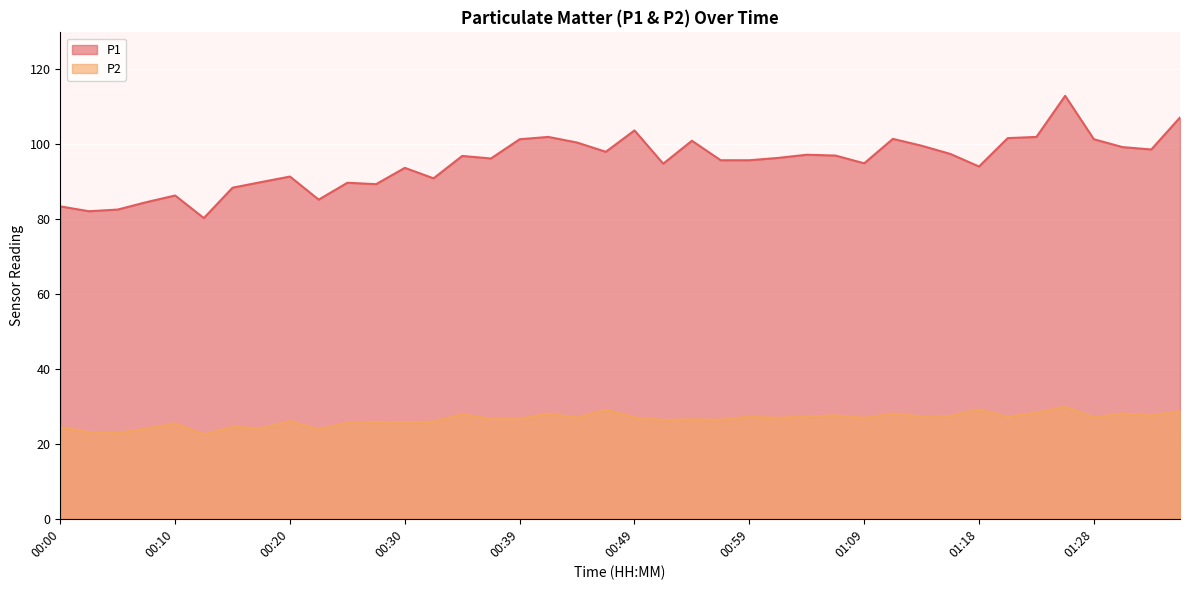

How many distinct data groups are displayed?

2